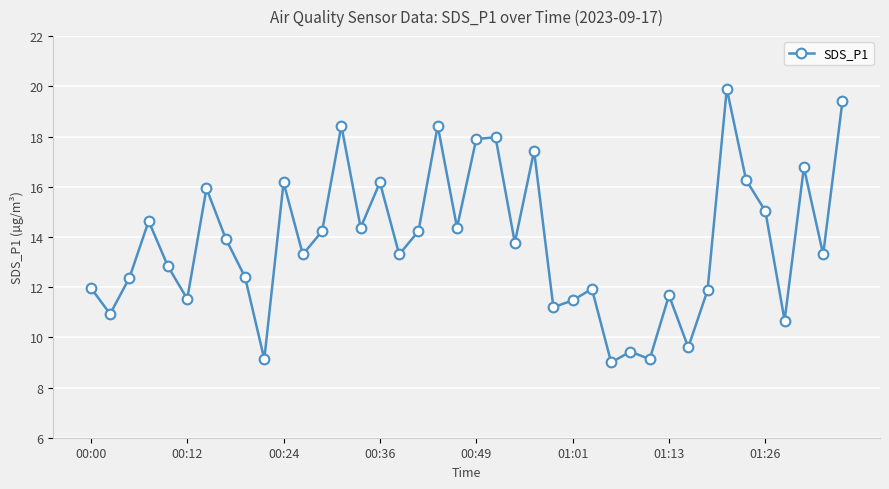

What is the value of the 20th point from the left?

14.4